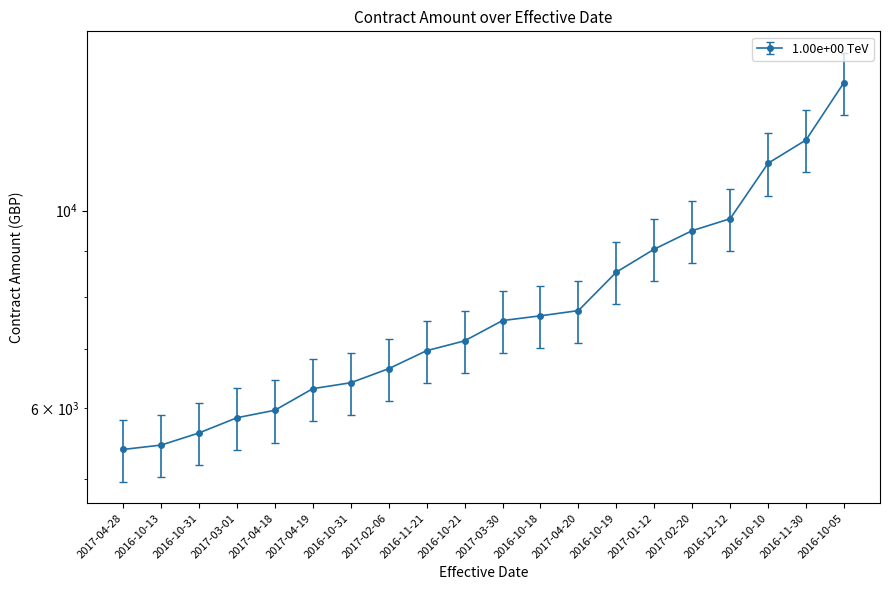

What is the difference between the maximum and minimum values?

8530.0